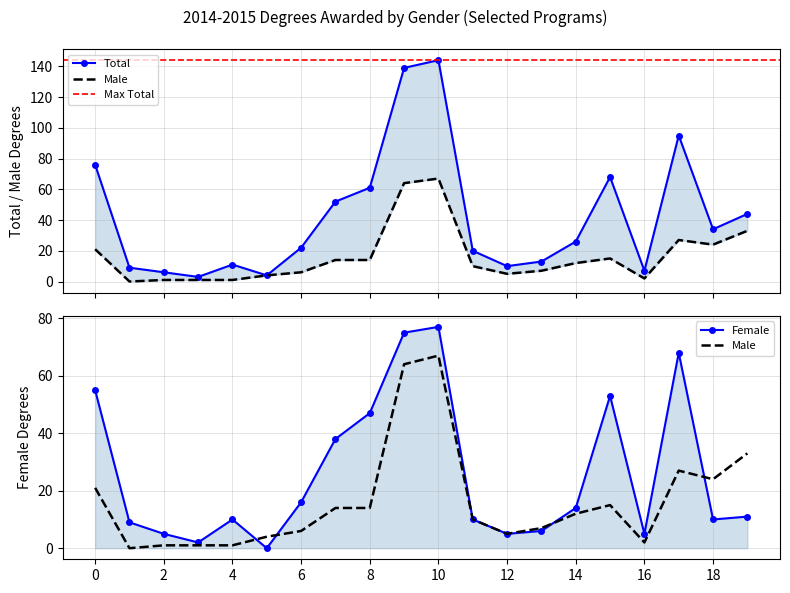

What is the difference between the maximum and minimum values in the Female series?

77